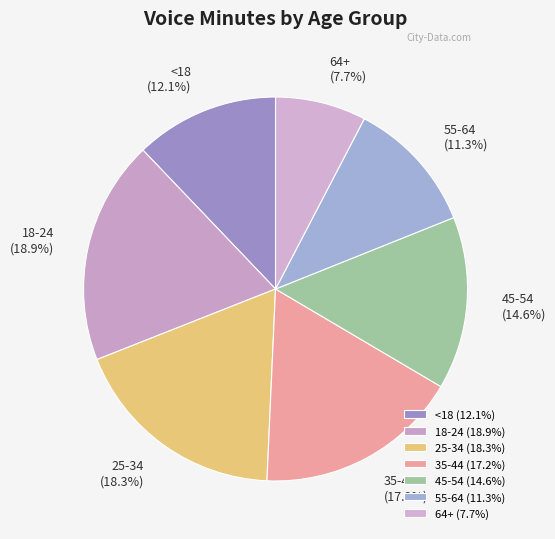

How many slices are in this pie chart?

7